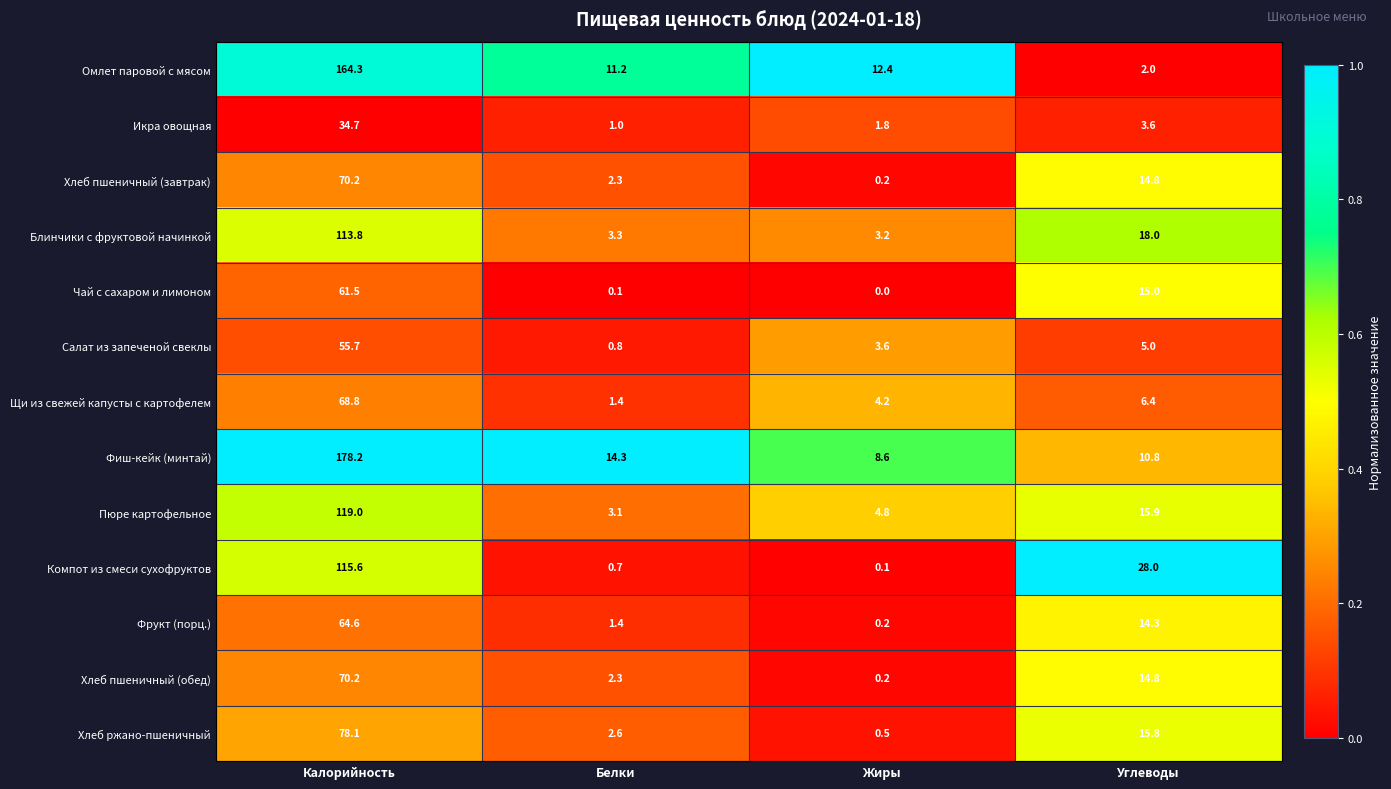

Read the Фрукт (порц.) value at Белки.

1.4